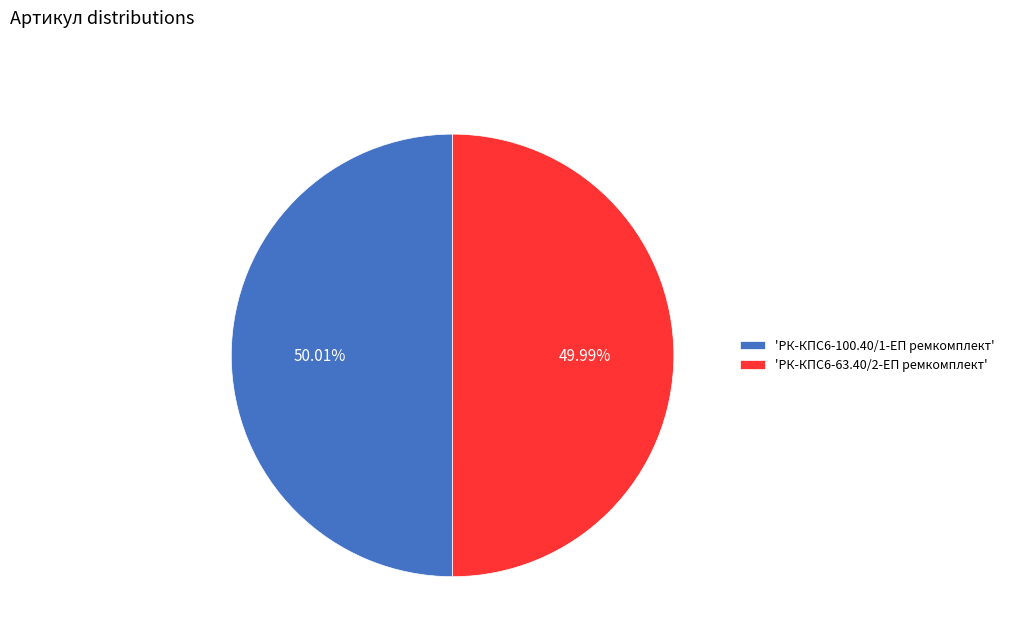

Is the sum of 'РК-КПС6-100.40/1-ЕП ремкомплект' and 'РК-КПС6-63.40/2-ЕП ремкомплект' greater than half?

Yes